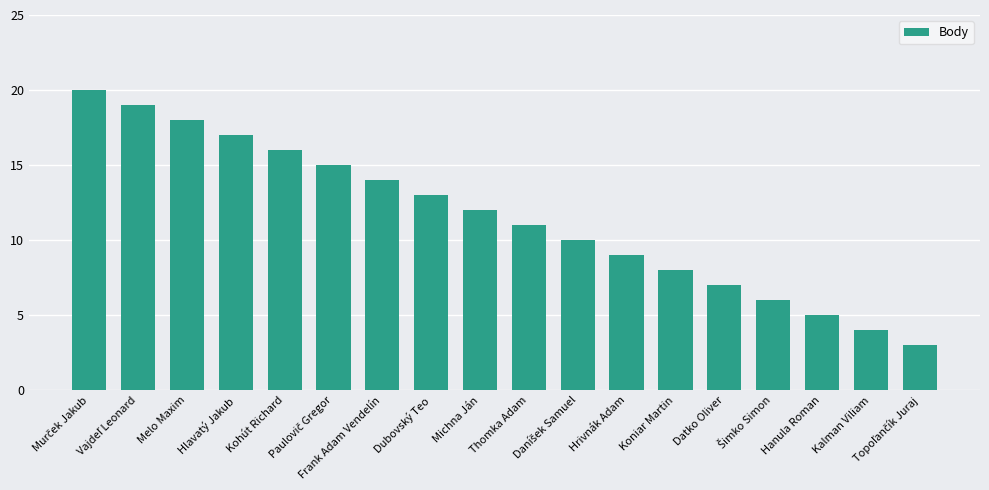

What position from the right is Hanula Roman?

3